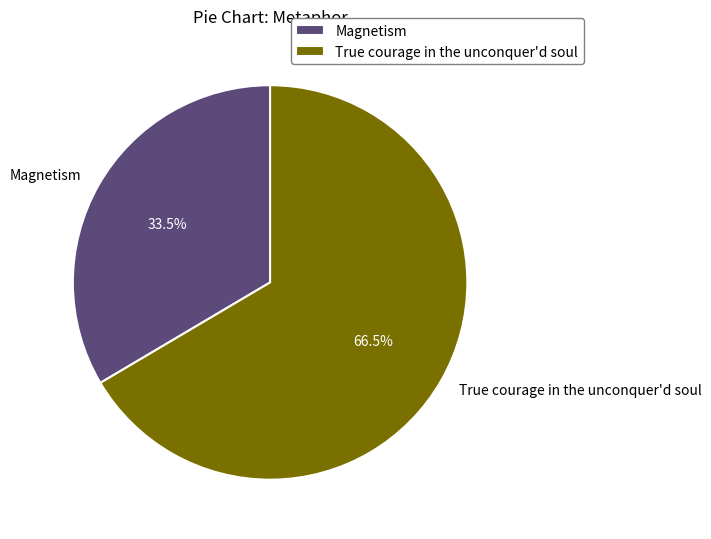

Between Magnetism and True courage in the unconquer'd soul, which is larger?

True courage in the unconquer'd soul